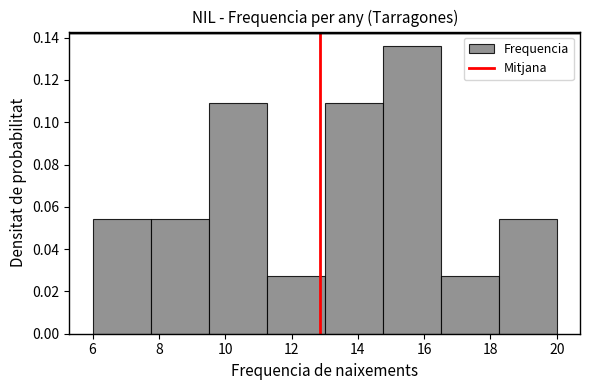

Over which range of the x-axis is the bar tallest?

14.75 to 16.50